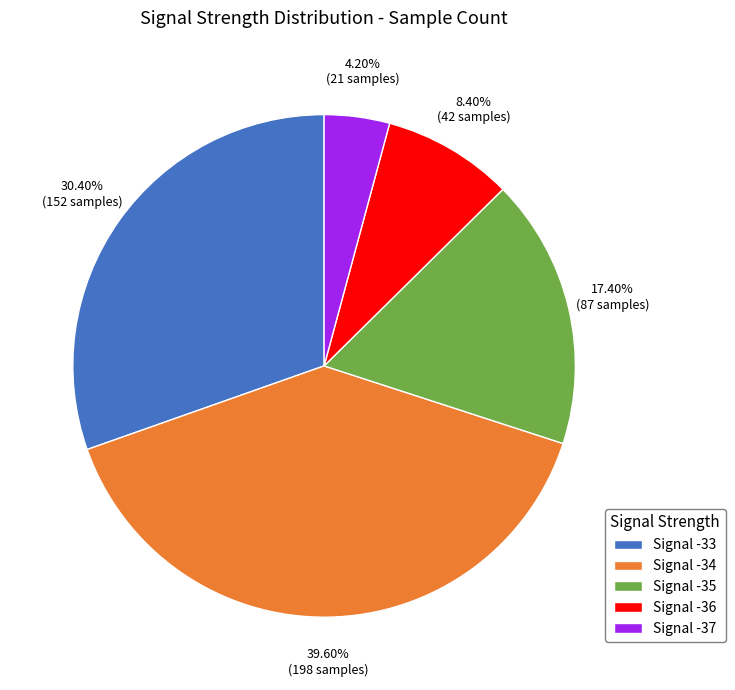

To the nearest percent, what percentage of the pie is Signal -33?

30%